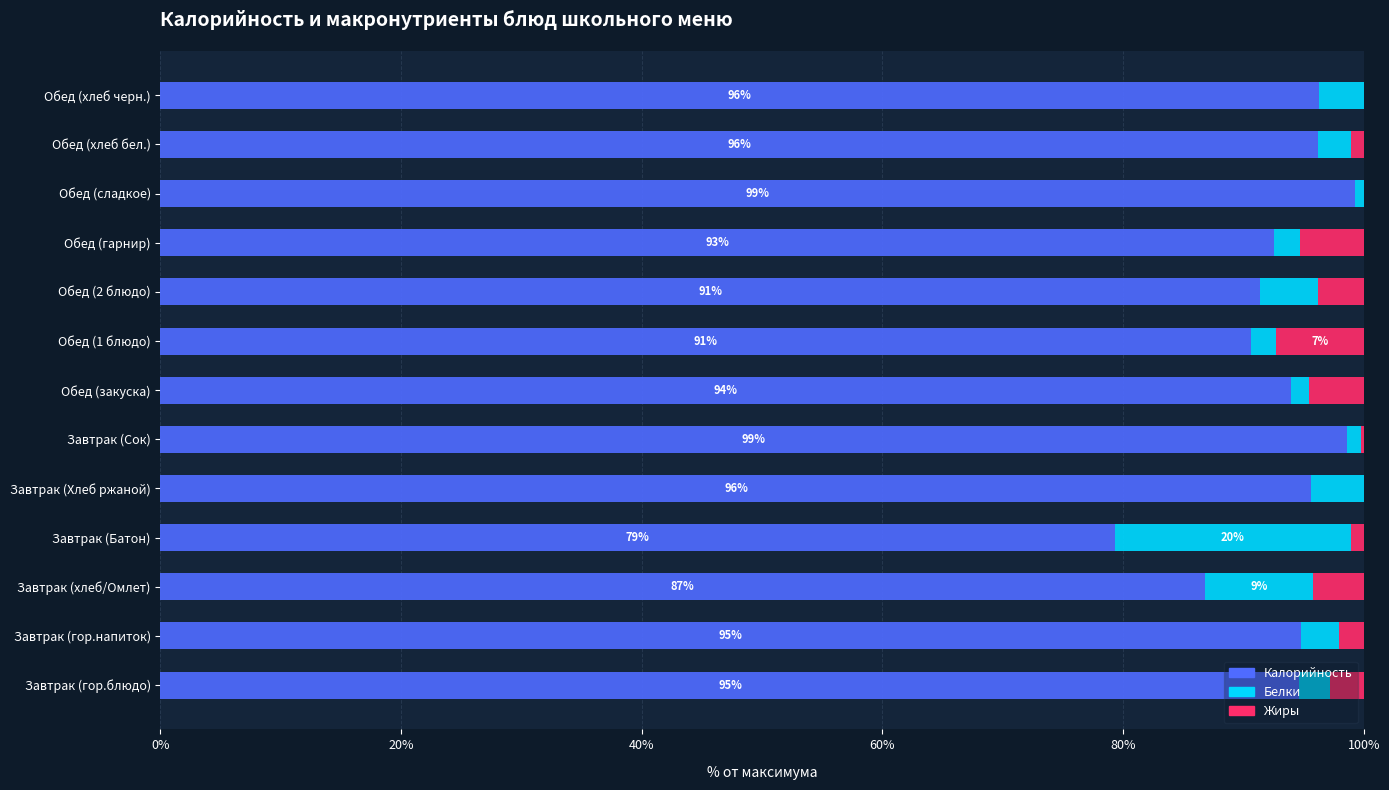

What is the total value across all series at Обед (гарнир)?

100.0